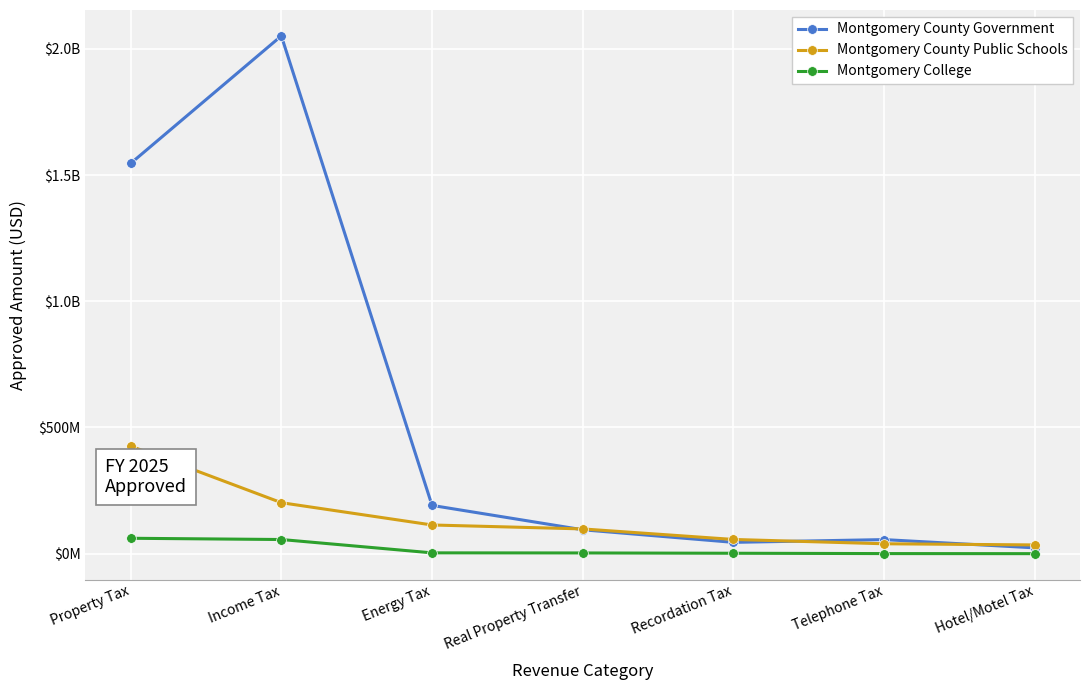

True or false: Montgomery County Public Schools has a value of 304582907 at Income Tax.

False